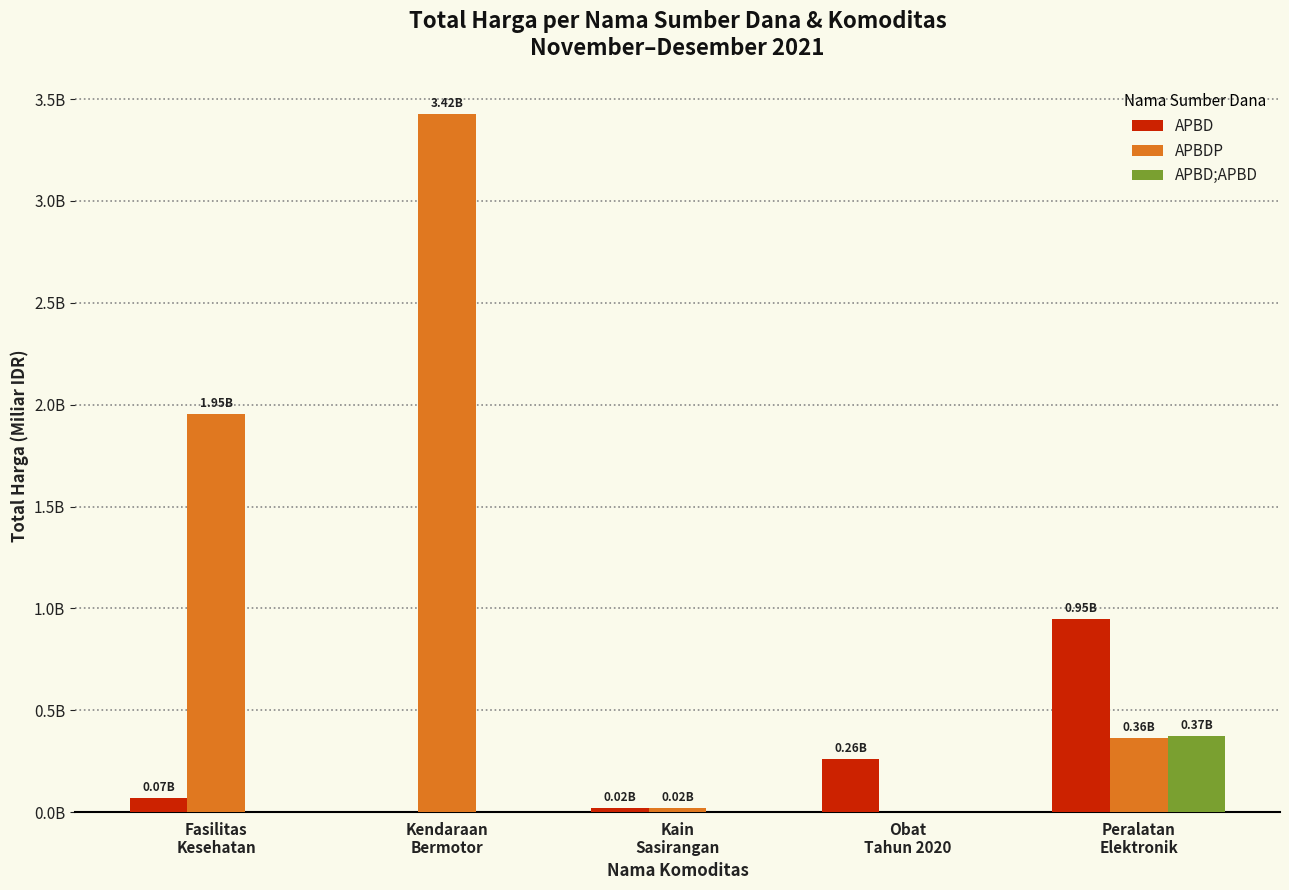

The APBD;APBD series shows 0.0 at Kendaraan
Bermotor. True or false?

True